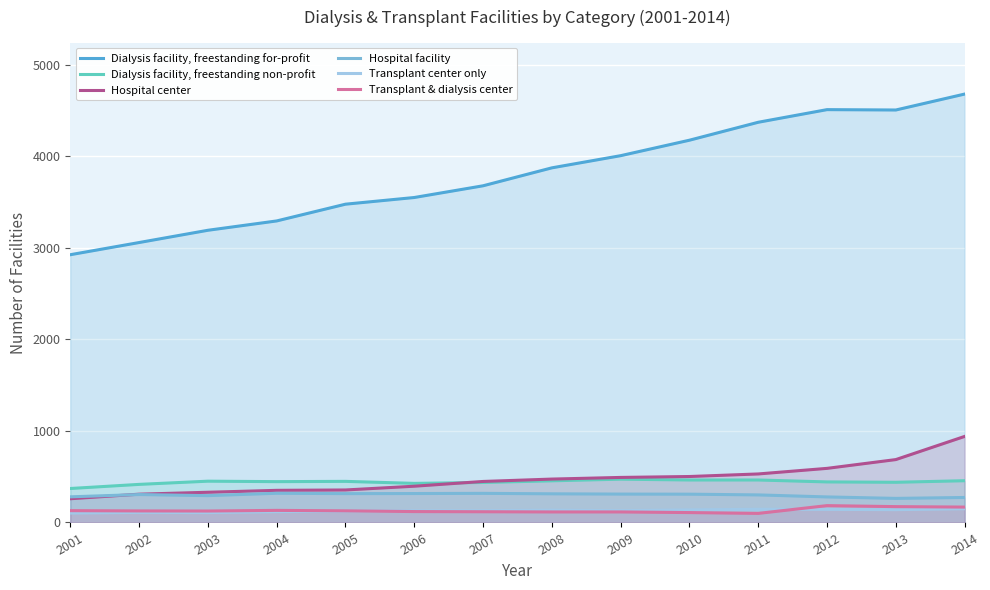

Rank the series at 2007 from highest to lowest value.

Dialysis facility, freestanding for-profit, Hospital center, Dialysis facility, freestanding non-profit, Hospital facility, Transplant center only, Transplant & dialysis center